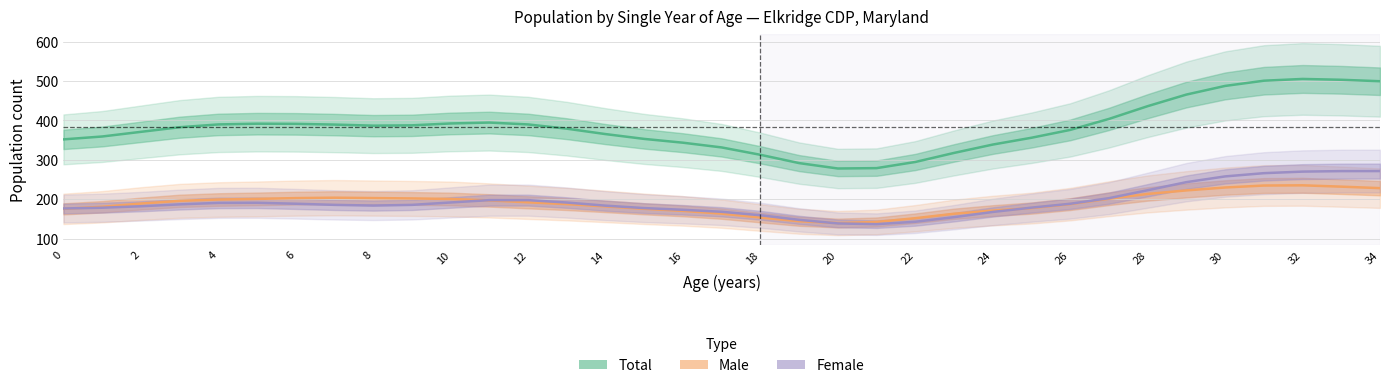

At which category is the sum across all series the highest?

31